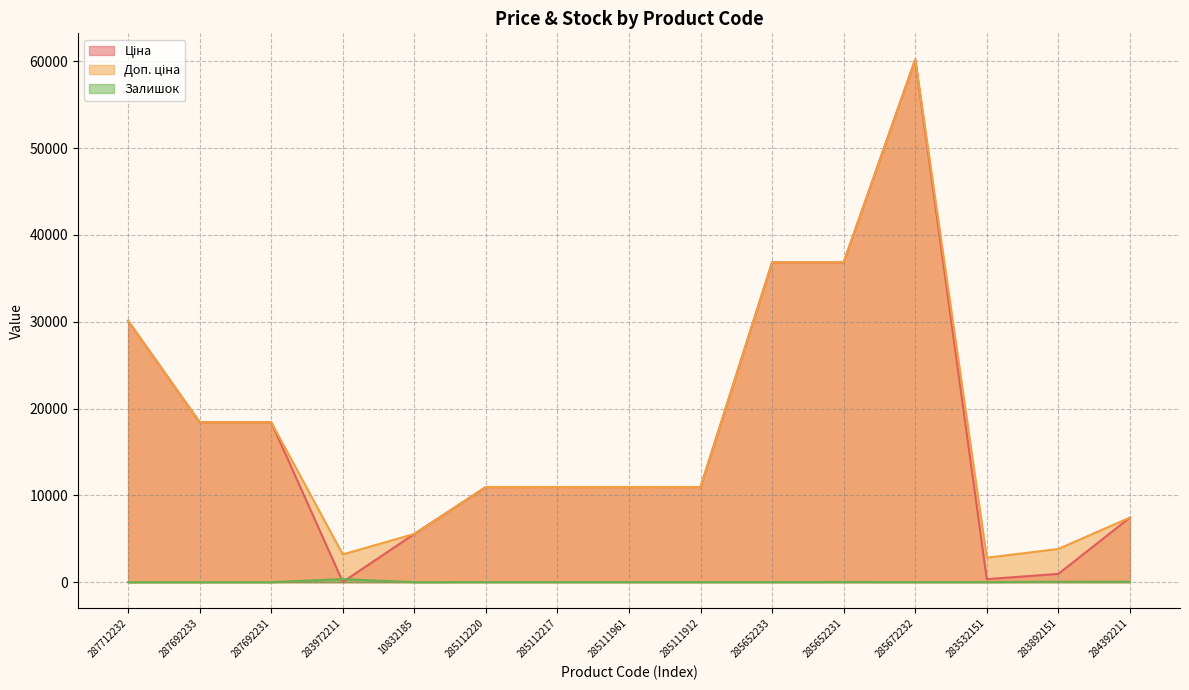

Rank the categories by Доп. ціна value from lowest to highest.

283532151, 283972211, 283892151, 10832185, 284392211, 285112220, 285112217, 285111961, 285111912, 287692233, 287692231, 287712232, 285652233, 285652231, 285672232